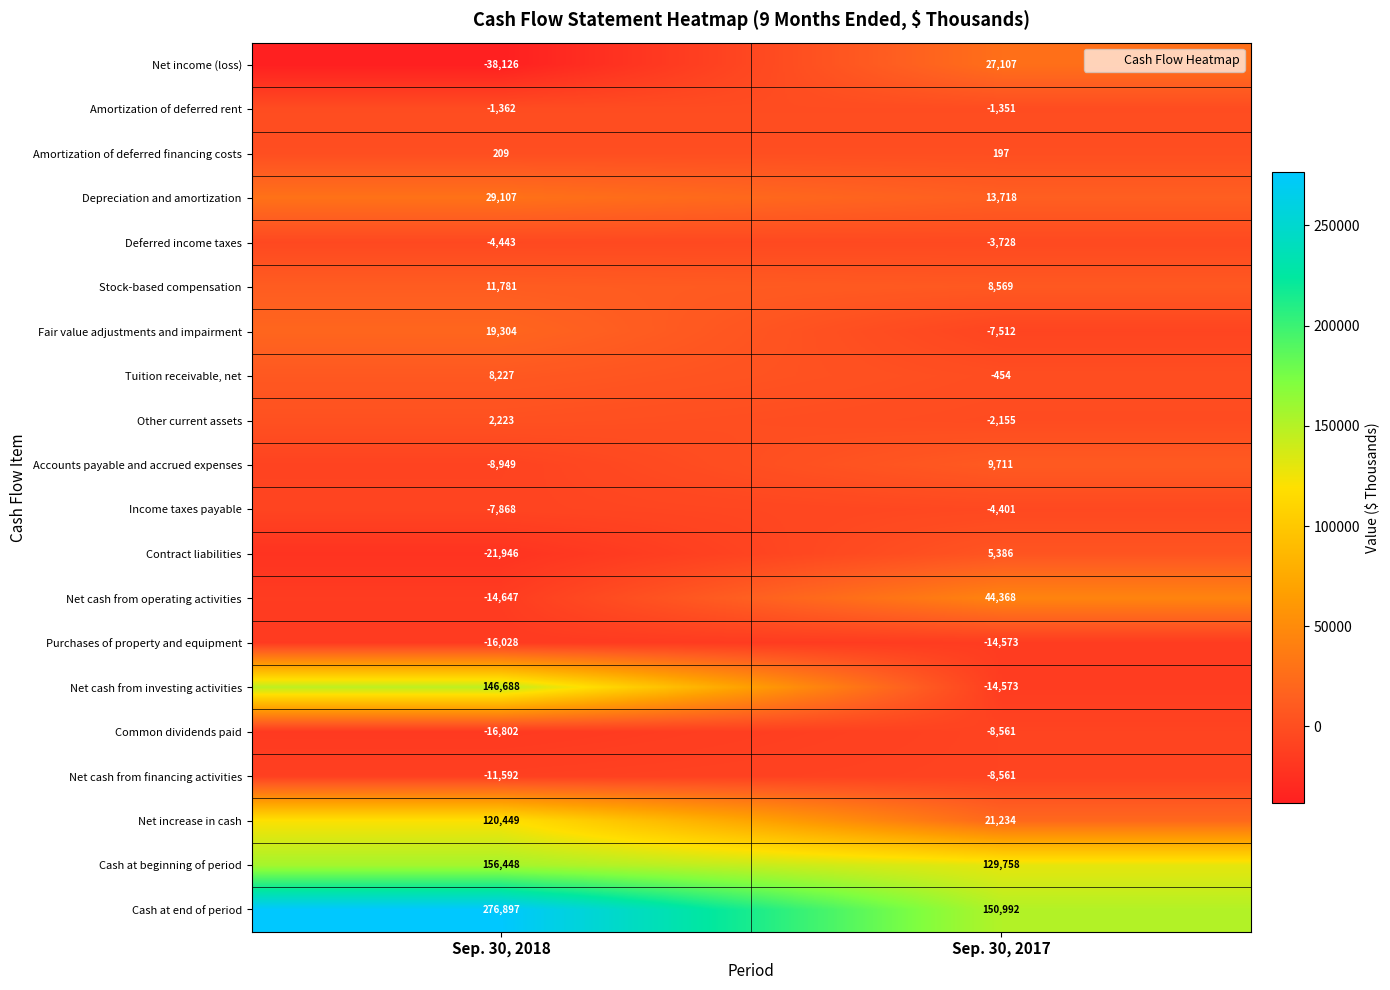

How many categories are shown in the chart?

2